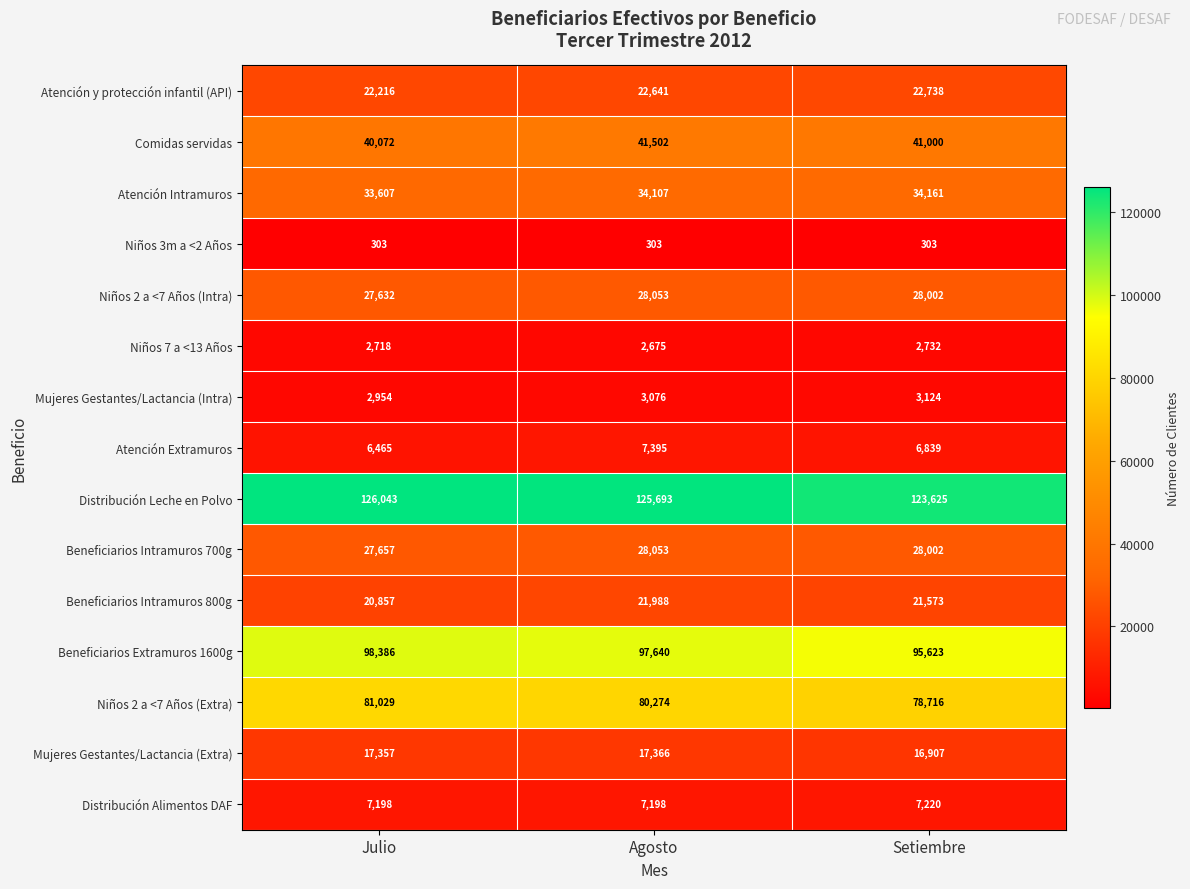

What is the greatest value displayed?

126043